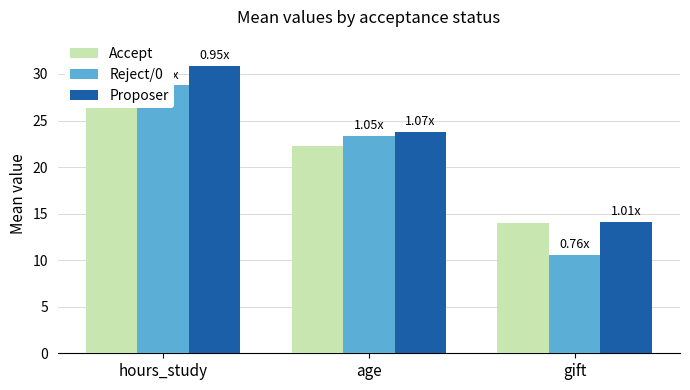

What is the difference between the maximum and minimum values in the Reject/0 series?

18.2